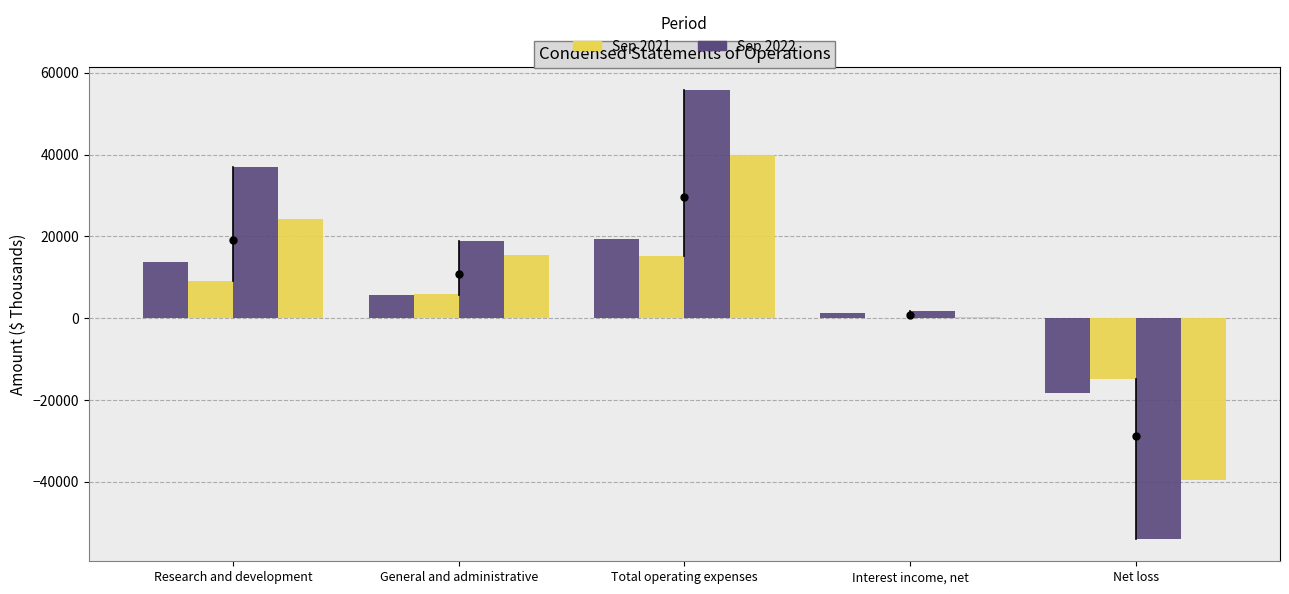

Are the bars horizontal?

No